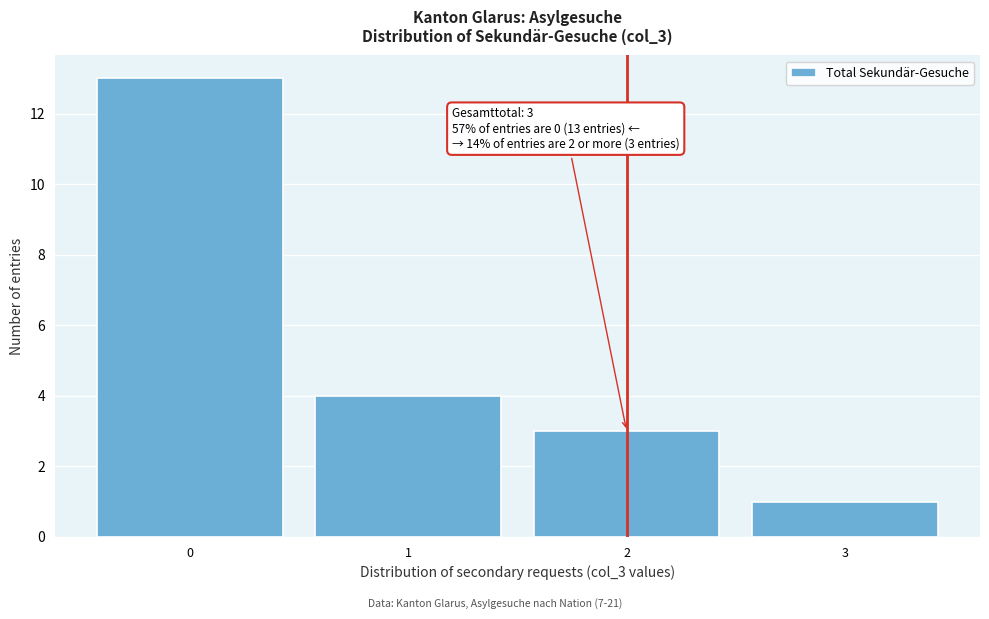

Which range on the x-axis has the tallest bar?

-0.5 to 0.5